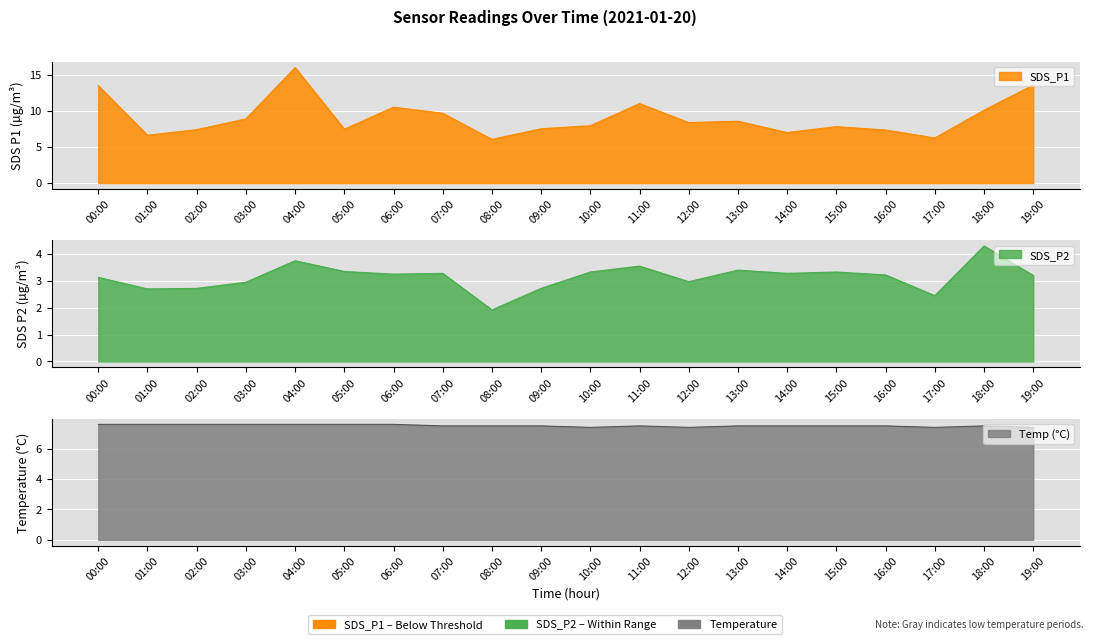

The value of SDS_P1 at 12:00 is 8.4. True or false?

True